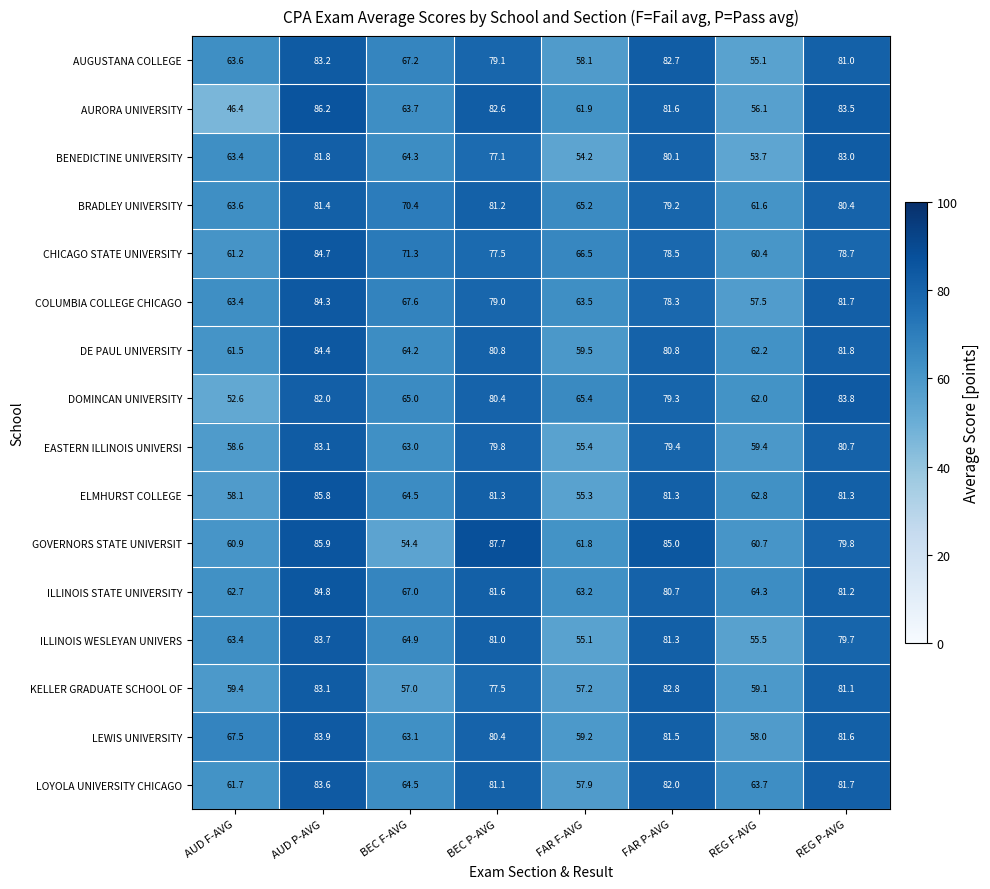

Which label corresponds to the largest value in the chart?

BEC P-AVG